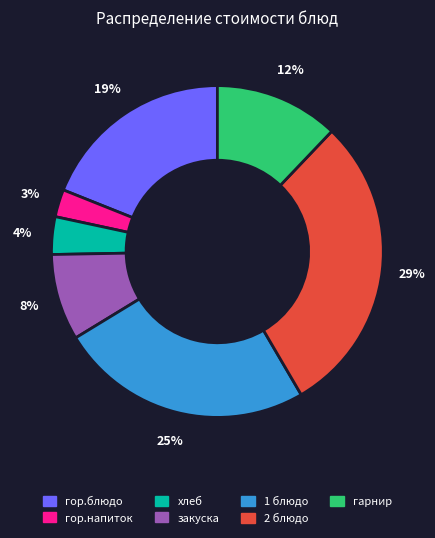

Does any single category account for the majority?

No